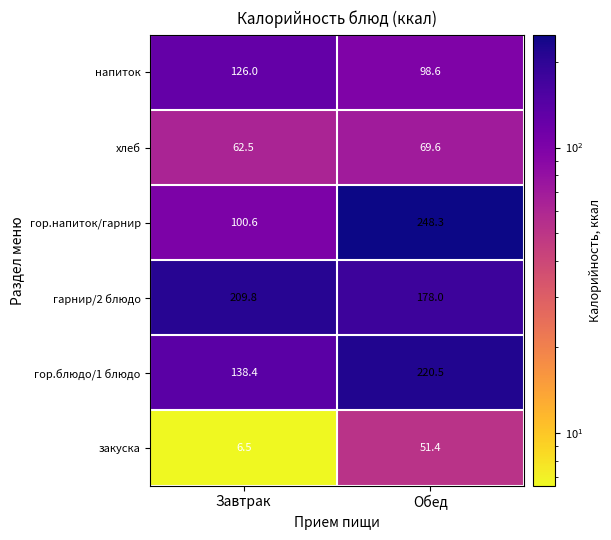

At which label does хлеб reach its peak?

Обед